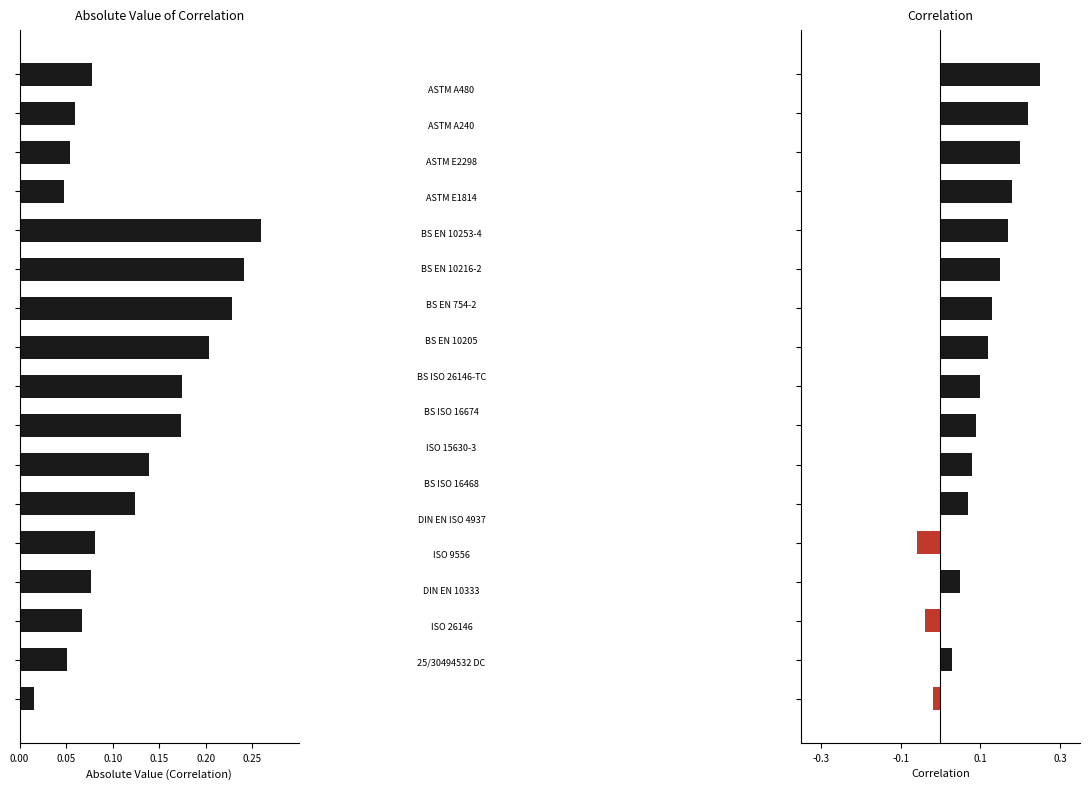

How many groups of bars are there?

17